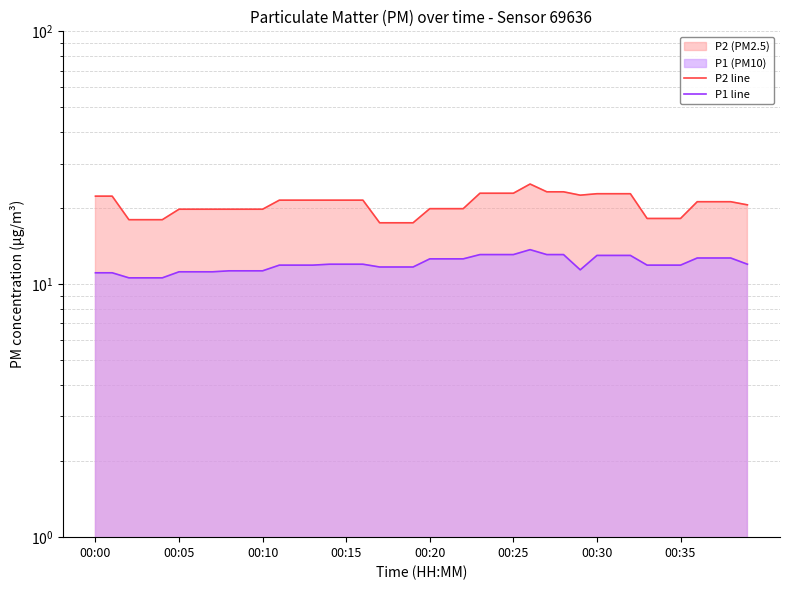

True or false: P2 line and P1 line intersect in this chart.

False